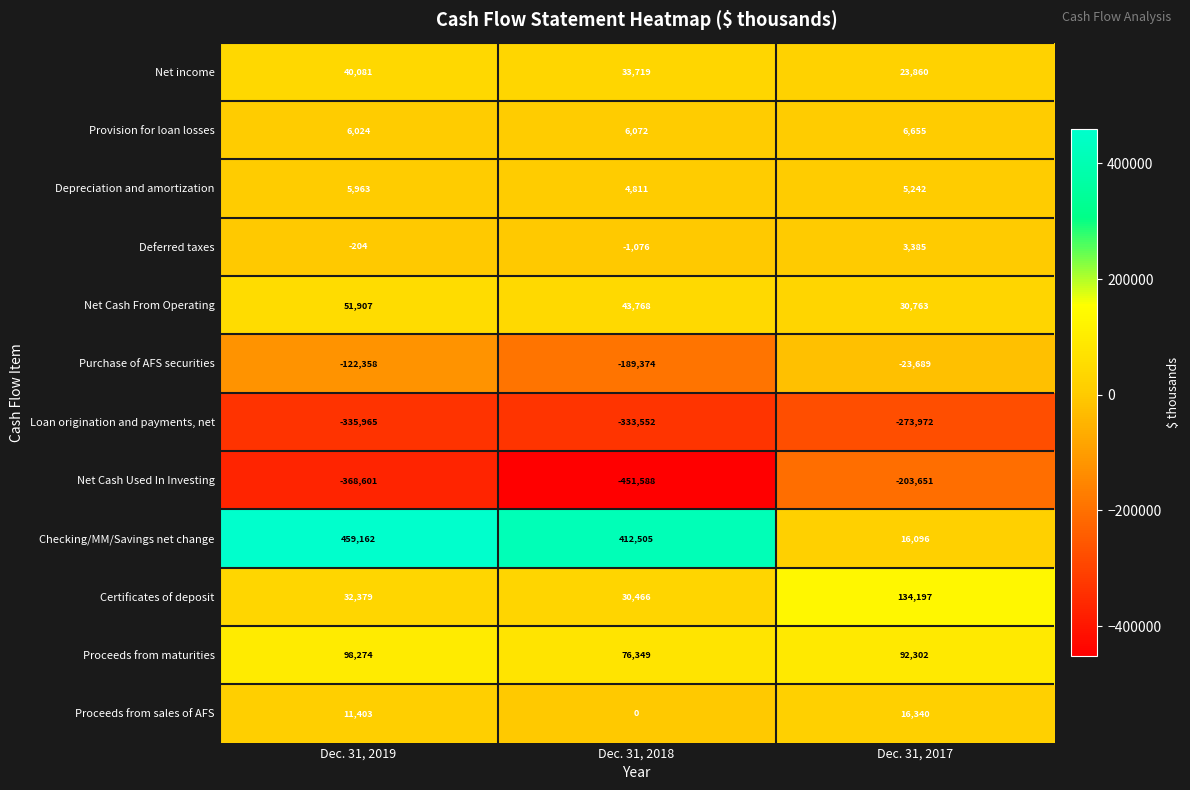

Which series changed the most between Dec. 31, 2018 and Dec. 31, 2017?

Checking/MM/Savings net change